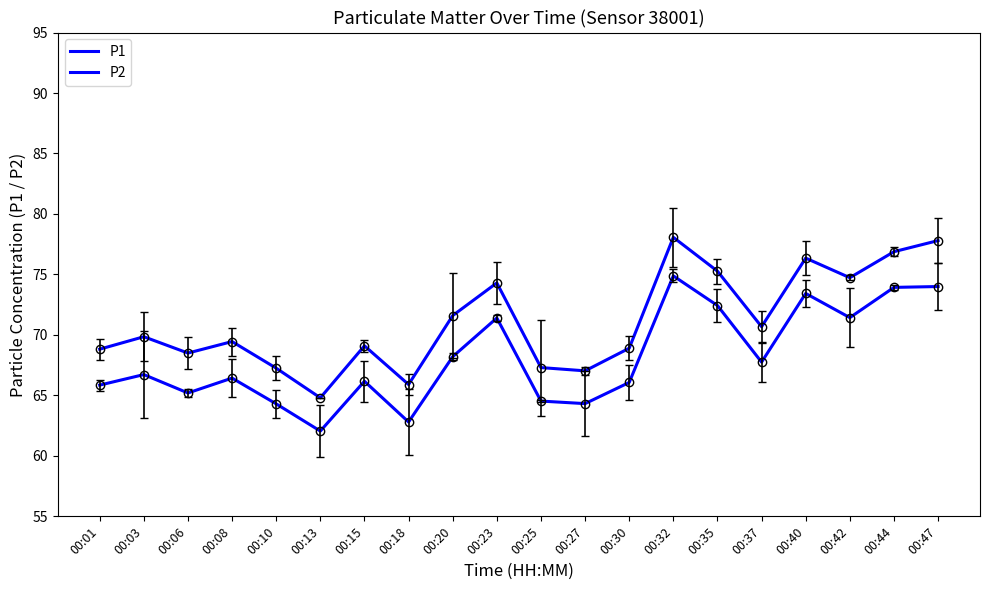

Which series has the largest range (max minus min)?

P1